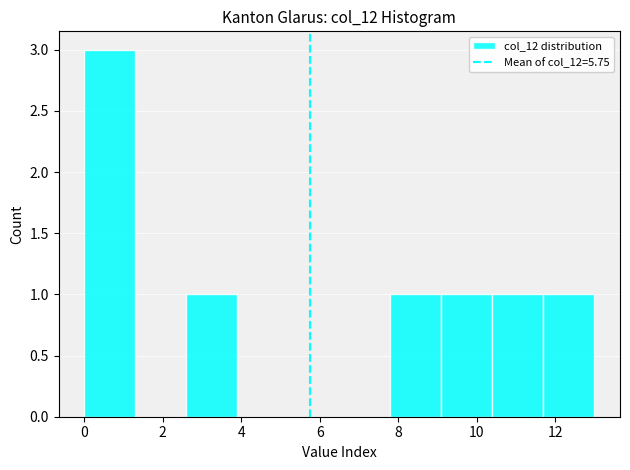

Reading left to right, list every bar in this chart as the range it spans on the x-axis followed by its height. Neither the bar edges nor the heights are printed on the chart, so give them approximately, as read against the axes.

0.0 to 1.3: 3
1.3 to 2.6: 0
2.6 to 3.9: 1
3.9 to 5.2: 0
5.2 to 6.5: 0
6.5 to 7.8: 0
7.8 to 9.1: 1
9.1 to 10.4: 1
10.4 to 11.7: 1
11.7 to 13.0: 1